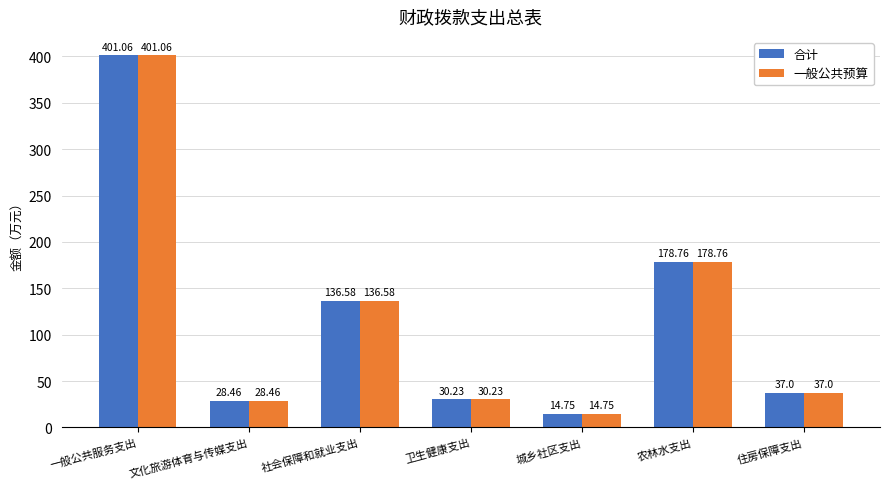

What is the average value of the 合计 series?

118.1